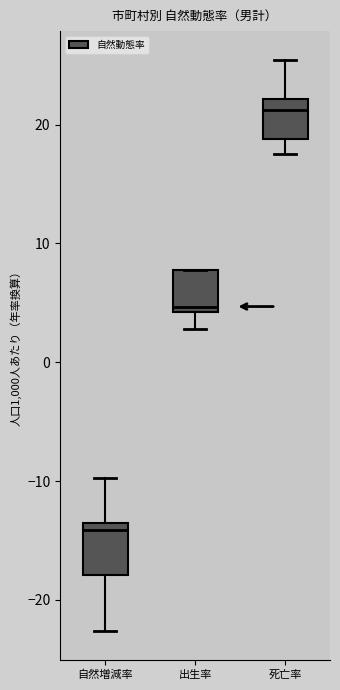

Where is the upper edge of the box for 自然増減率 on the y-axis? The values are not printed on the chart, so give them approximately, as read against the axis.

-14